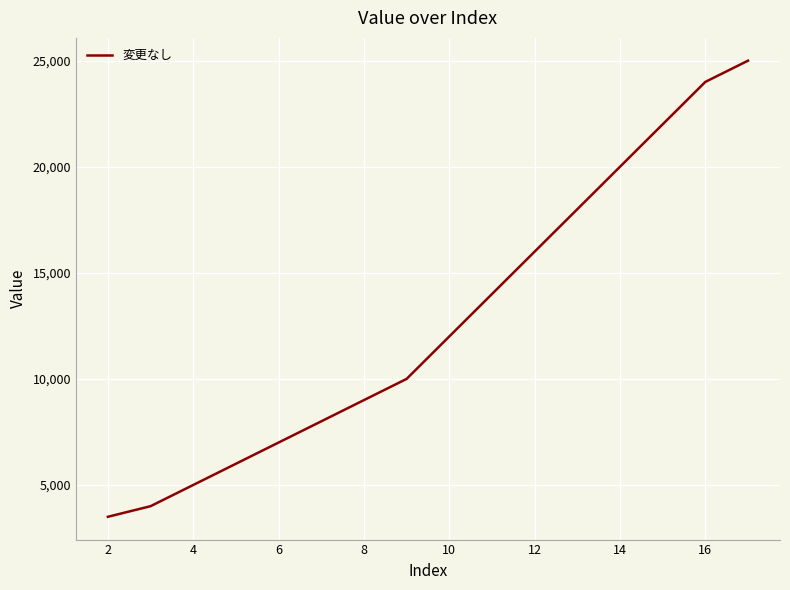

What is the smallest value displayed?

3500